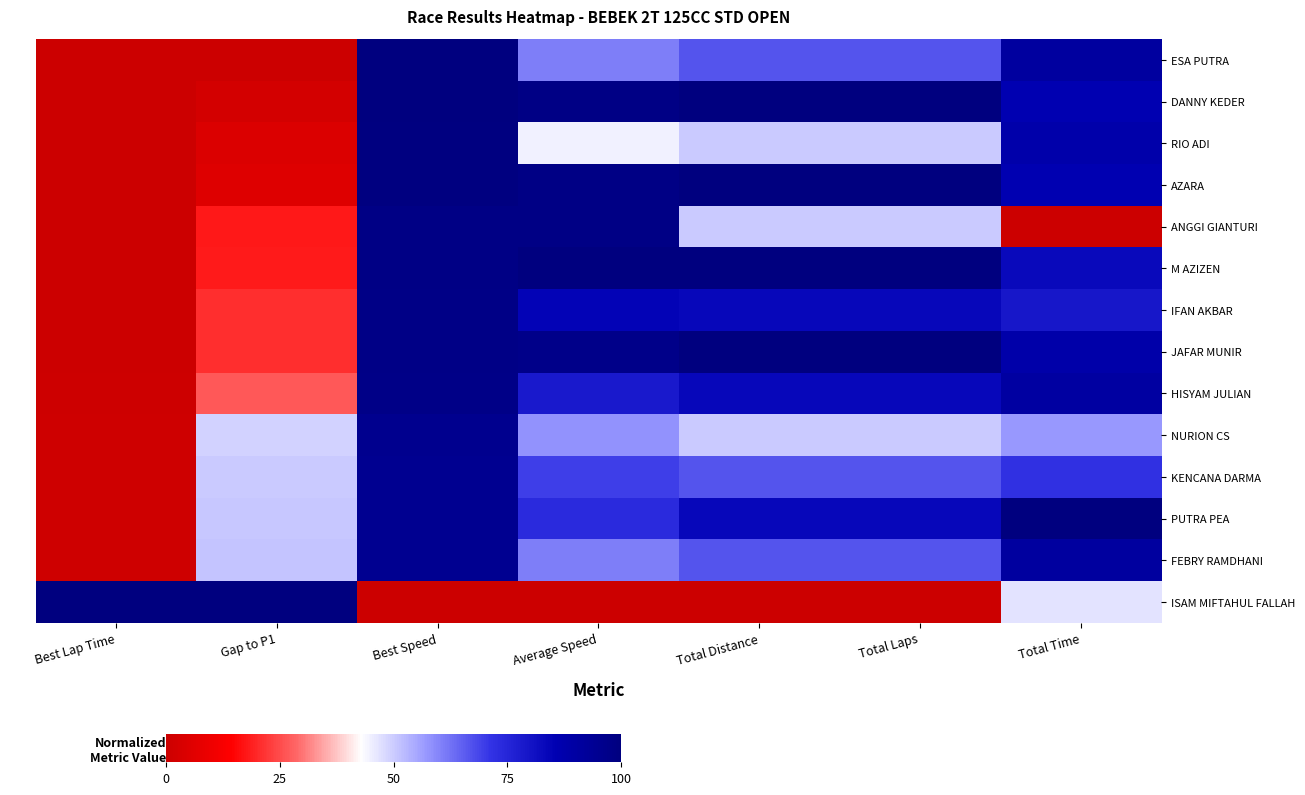

At how many categories does at least one series exceed 39?

7